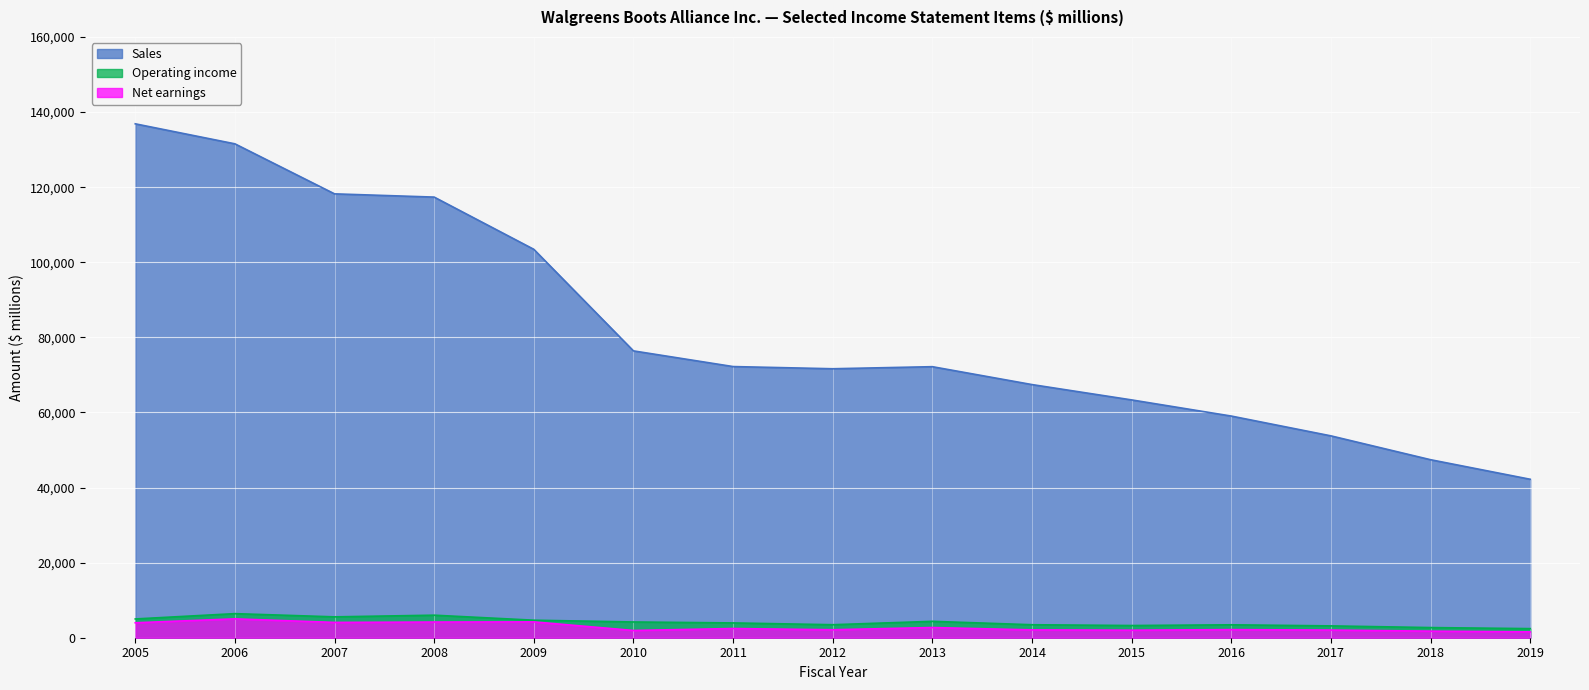

At which category does the chart reach its peak across all series?

2005